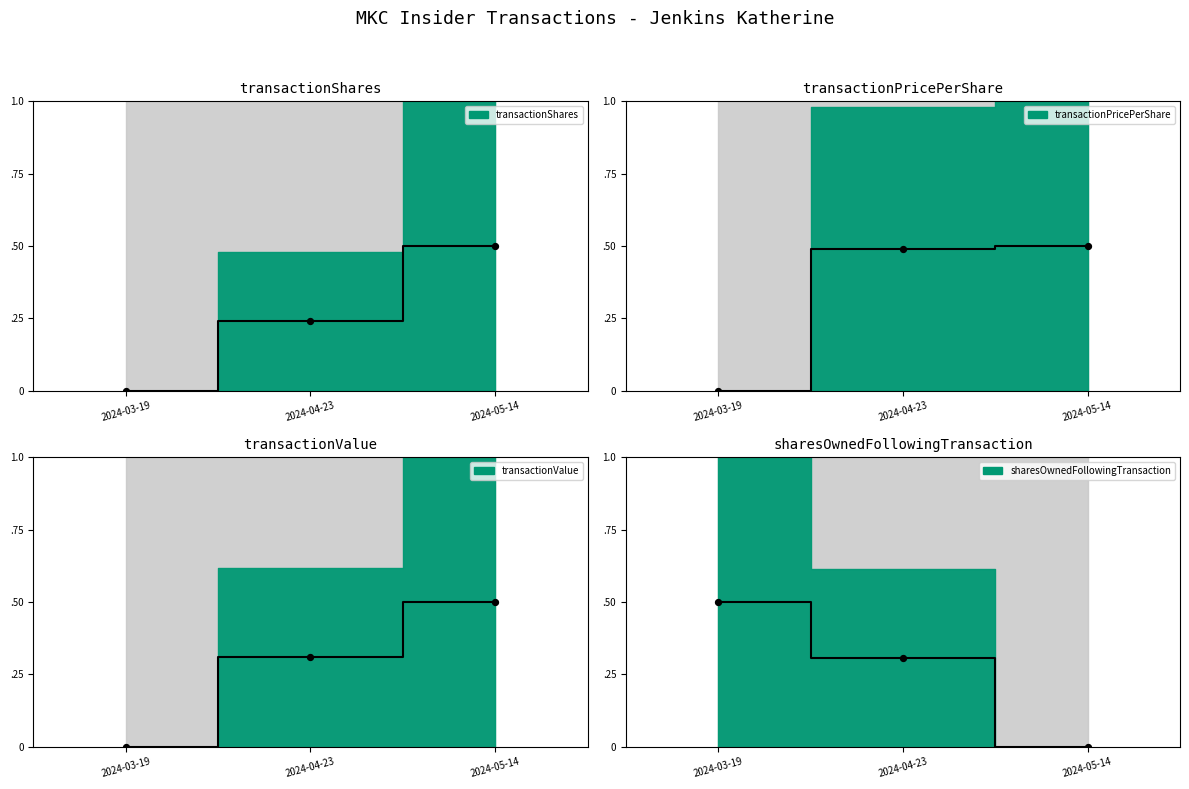

Is the value of transactionValue mid at 2024-03-19 greater than the value of transactionPricePerShare mid at 2024-05-14?

No